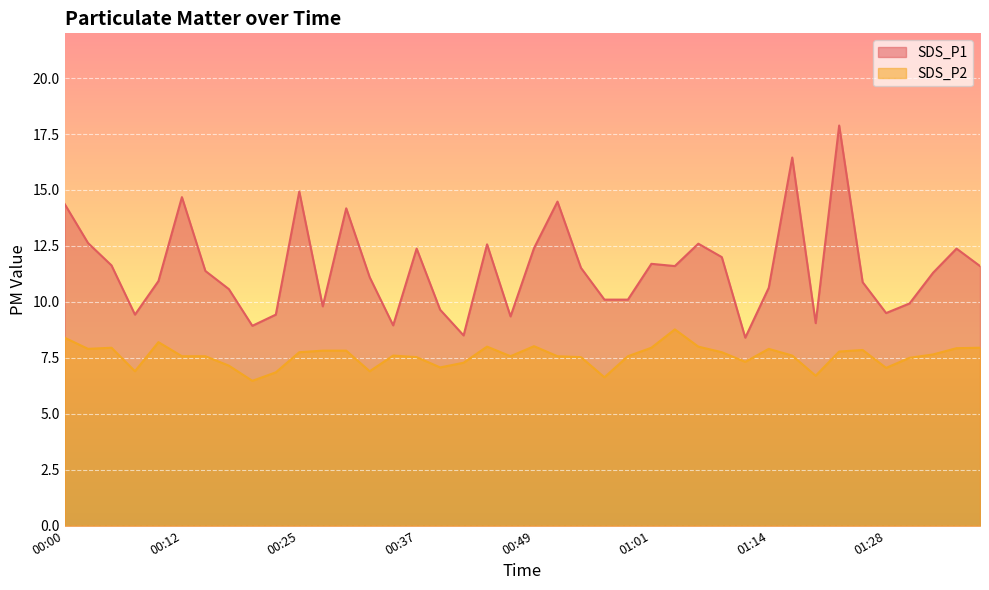

How many categories are shown in the chart?

40